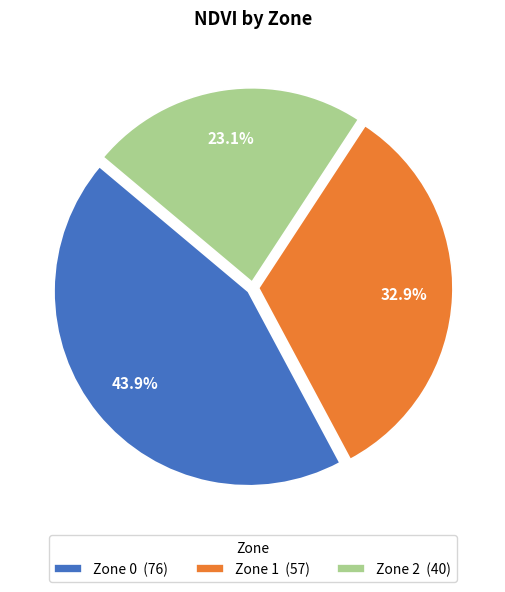

What percentage is NOT represented by Zone 1?

67.1%